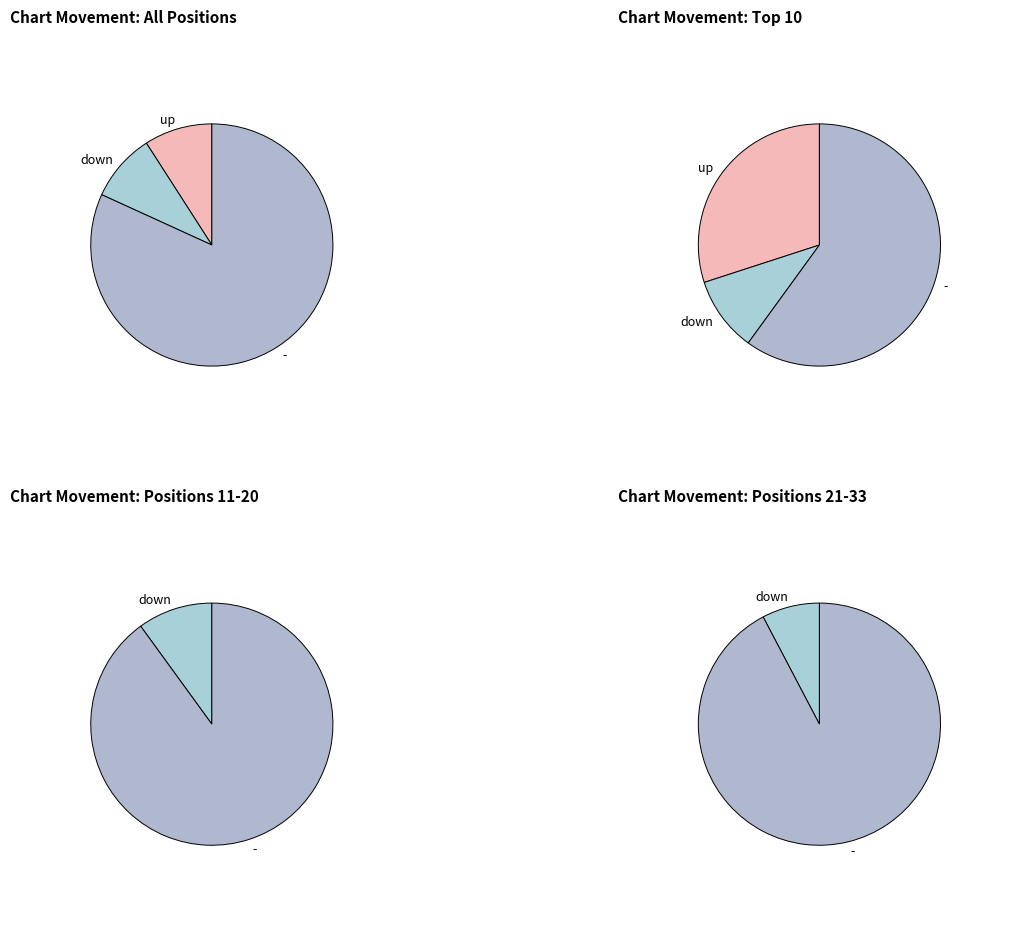

Does up account for over 50% of the chart?

No